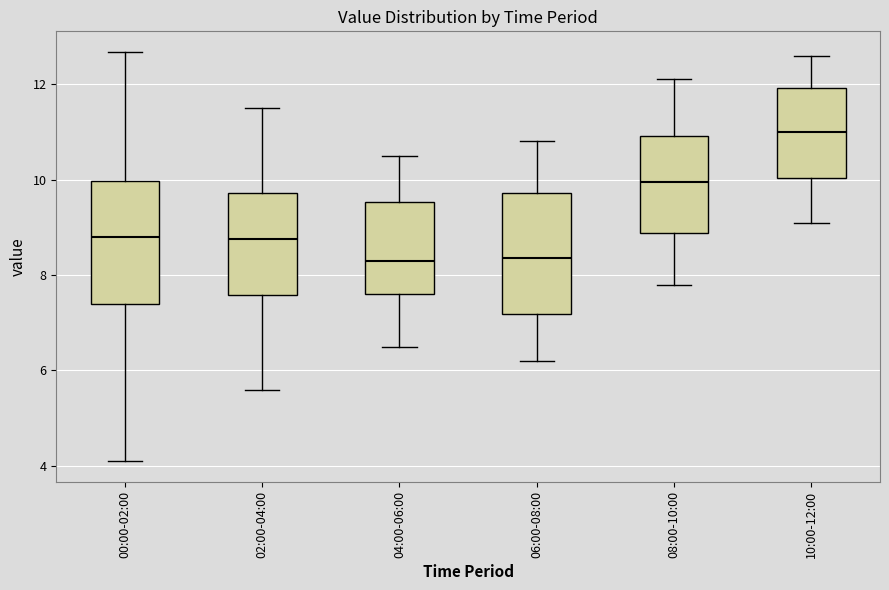

Reading left to right, transcribe this box plot: for each box, give where its median line is, the range the box spans, and where its two whiskers end, as read against the y-axis. The values are not printed on the chart, so give them approximately, as read against the axis.

00:00-02:00: median 8.8, box 7.4 to 10.0, whiskers 4.2 to 12.6
02:00-04:00: median 8.8, box 7.6 to 9.8, whiskers 5.6 to 11.6
04:00-06:00: median 8.4, box 7.6 to 9.6, whiskers 6.6 to 10.6
06:00-08:00: median 8.4, box 7.2 to 9.8, whiskers 6.2 to 10.8
08:00-10:00: median 10.0, box 8.8 to 11.0, whiskers 7.8 to 12.2
10:00-12:00: median 11.0, box 10.0 to 12.0, whiskers 9.2 to 12.6